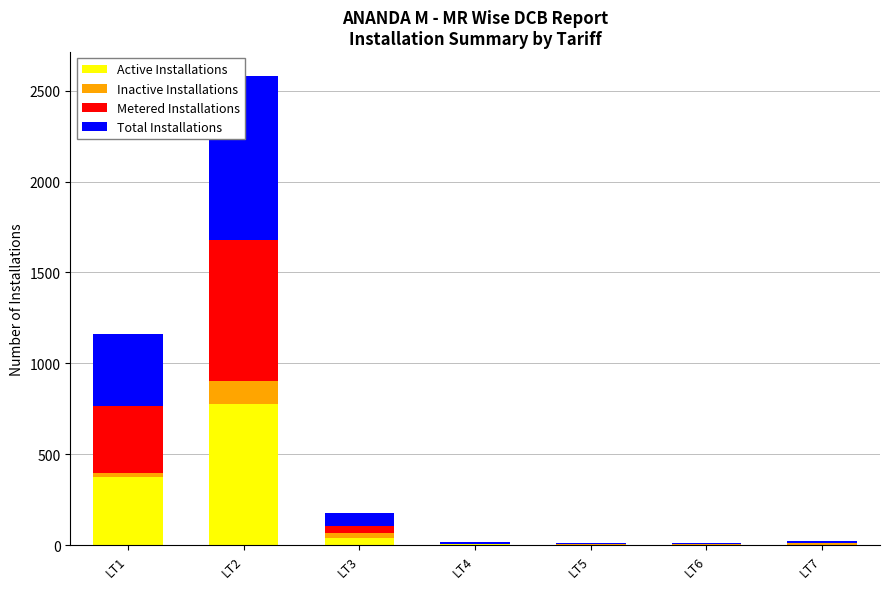

Reading right to left, transcribe all the data shown in this chart.

Active Installations: 0	1	3	8	38	778	372
Inactive Installations: 12	3	1	0	31	127	22
Metered Installations: 0	1	3	0	38	773	372
Total Installations: 12	4	4	8	69	905	394